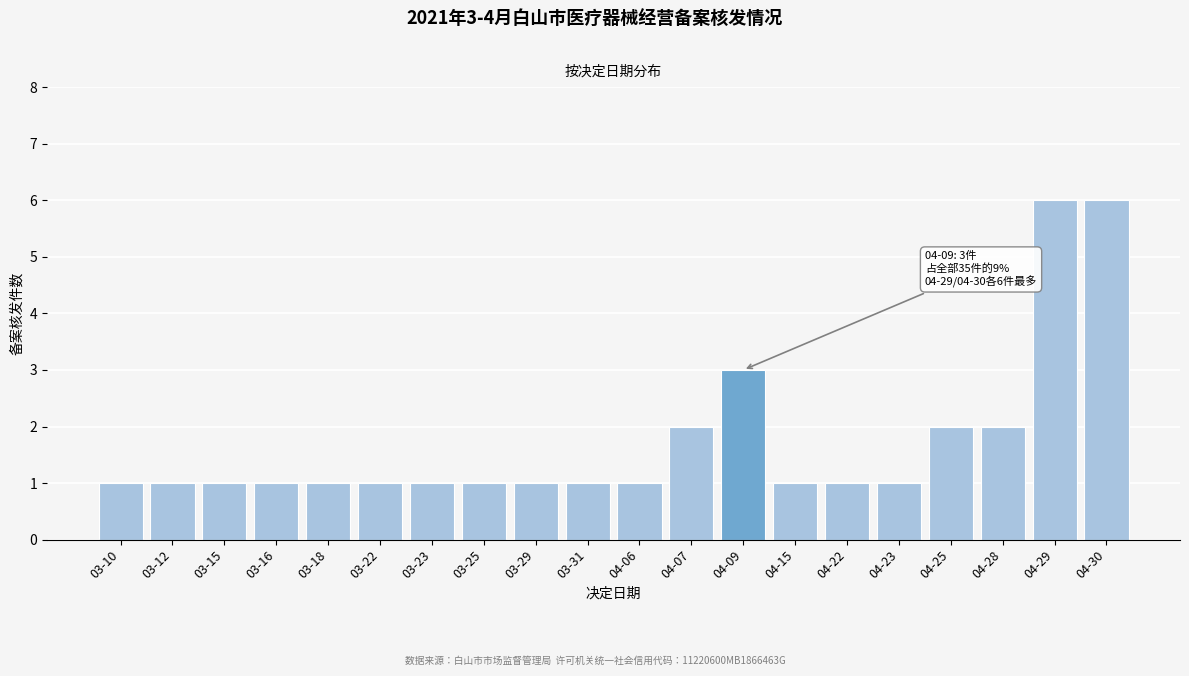

Reading left to right, transcribe all the data shown in this chart.

1	1	1	1	1	1	1	1	1	1	1	2	3	1	1	1	2	2	6	6